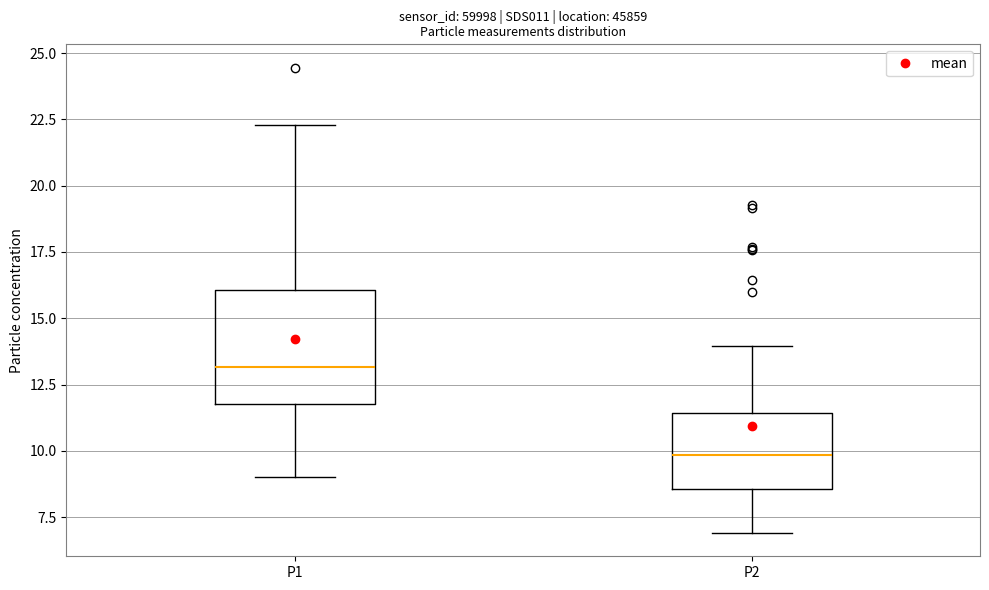

Comparing the boxes themselves (not the whiskers), which one is the tallest?

P1